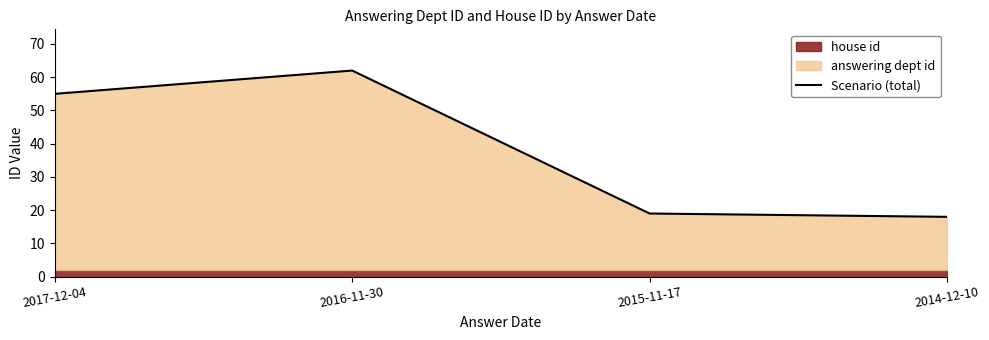

Which label corresponds to the smallest value in the chart?

2014-12-10